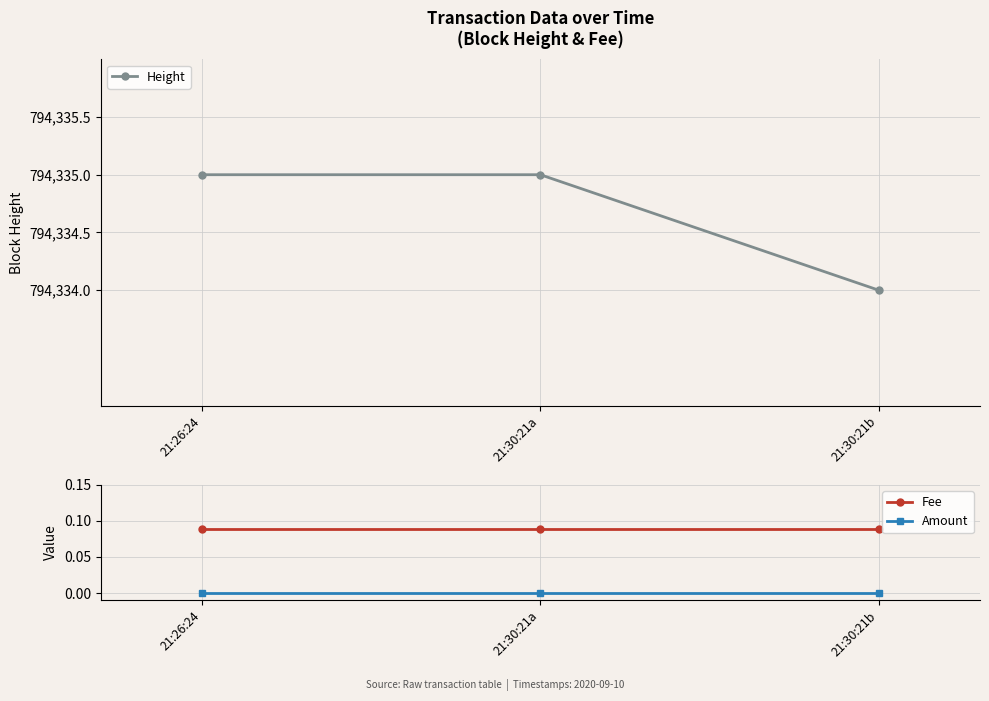

Which series has the largest range (max minus min)?

Height